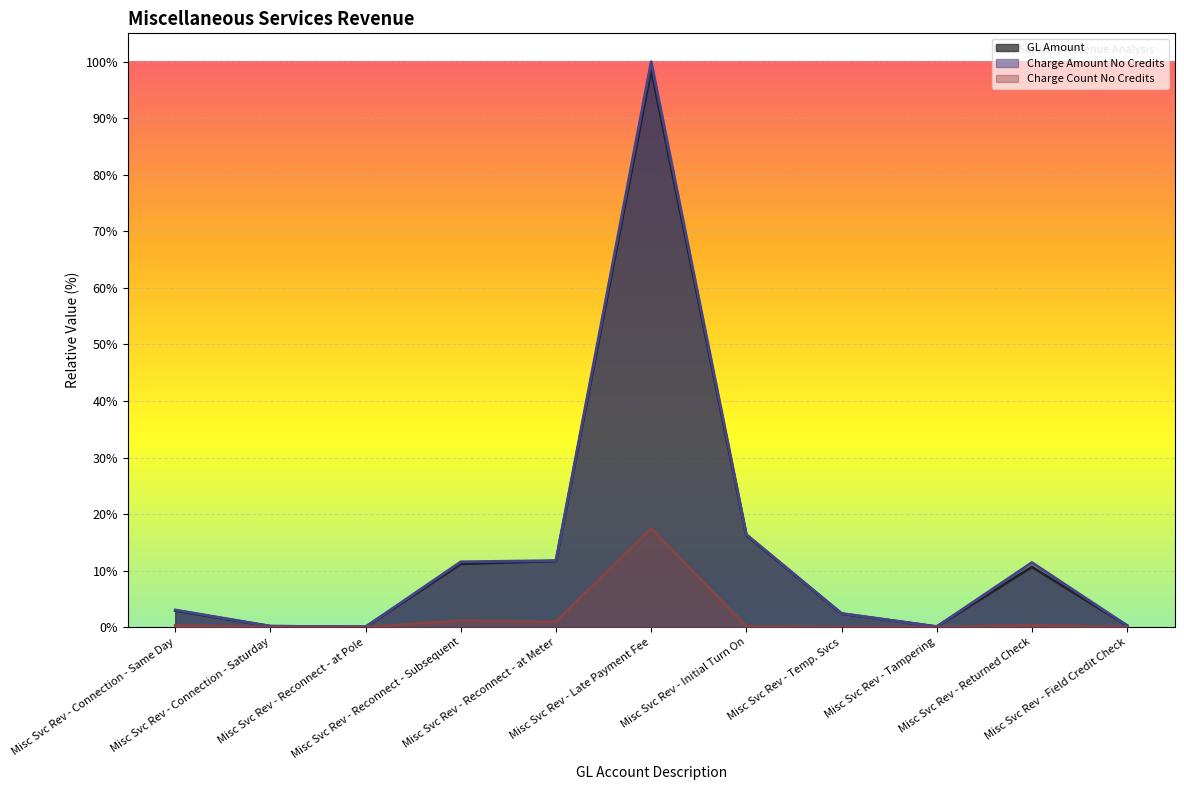

Reading left to right, what are all the values shown in this chart?

Charge Count No Credits: Misc Svc Rev - Connection - Same Day=0.0	Misc Svc Rev - Connection - Saturday=0.0	Misc Svc Rev - Reconnect - at Pole=0.0	Misc Svc Rev - Reconnect - Subsequent=0.0	Misc Svc Rev - Reconnect - at Meter=0.0	Misc Svc Rev - Late Payment Fee=0.2	Misc Svc Rev - Initial Turn On=0.0	Misc Svc Rev - Temp. Svcs=0.0	Misc Svc Rev - Tampering=0.0	Misc Svc Rev - Returned Check=0.0	Misc Svc Rev - Field Credit Check=0.0
Charge Amount No Credits: Misc Svc Rev - Connection - Same Day=0.0	Misc Svc Rev - Connection - Saturday=0.0	Misc Svc Rev - Reconnect - at Pole=0.0	Misc Svc Rev - Reconnect - Subsequent=0.1	Misc Svc Rev - Reconnect - at Meter=0.1	Misc Svc Rev - Late Payment Fee=1.0	Misc Svc Rev - Initial Turn On=0.2	Misc Svc Rev - Temp. Svcs=0.0	Misc Svc Rev - Tampering=0.0	Misc Svc Rev - Returned Check=0.1	Misc Svc Rev - Field Credit Check=0.0
ISU GL Count: Misc Svc Rev - Connection - Same Day=0.0	Misc Svc Rev - Connection - Saturday=0.0	Misc Svc Rev - Reconnect - at Pole=0.0	Misc Svc Rev - Reconnect - Subsequent=0.1	Misc Svc Rev - Reconnect - at Meter=0.1	Misc Svc Rev - Late Payment Fee=1.0	Misc Svc Rev - Initial Turn On=0.2	Misc Svc Rev - Temp. Svcs=0.0	Misc Svc Rev - Tampering=0.0	Misc Svc Rev - Returned Check=0.1	Misc Svc Rev - Field Credit Check=0.0